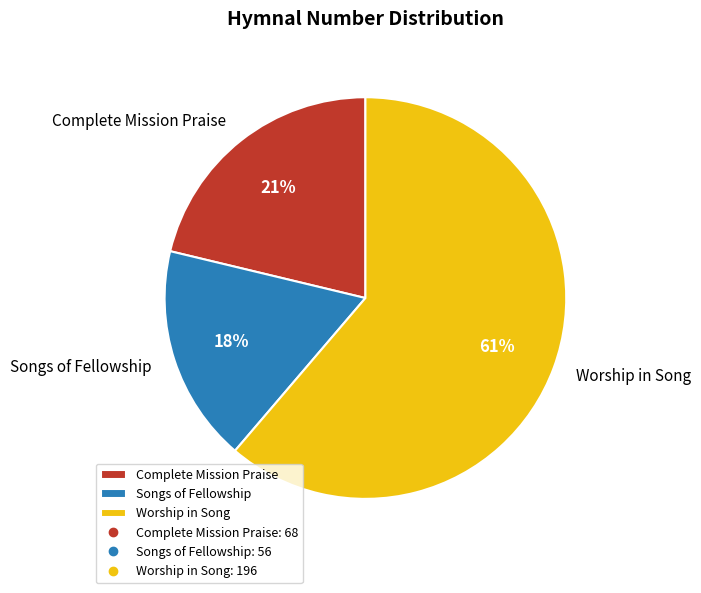

Is the sum of Complete Mission Praise and Songs of Fellowship greater than half?

No